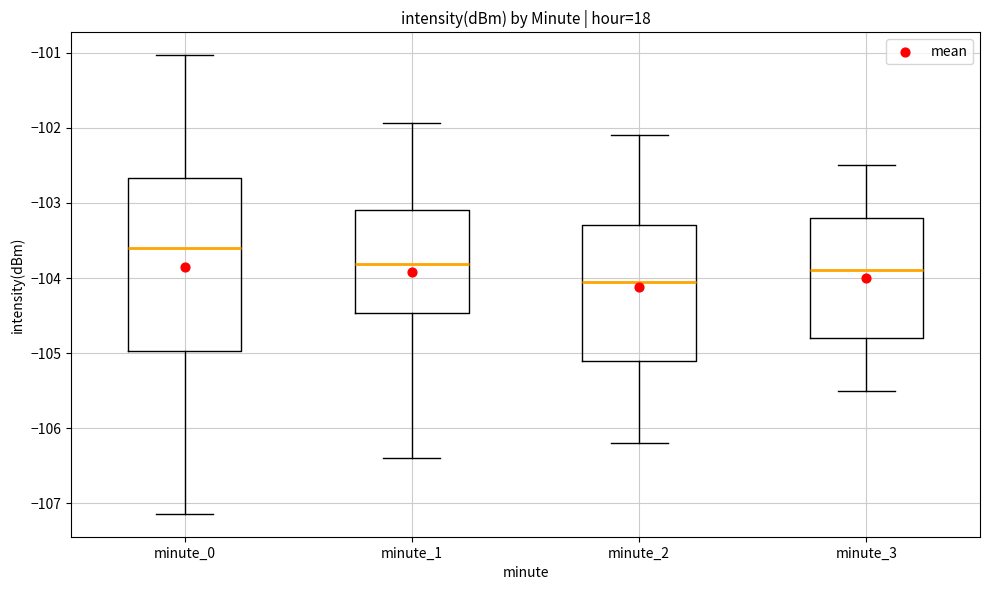

Which box's median line is the highest?

minute_0